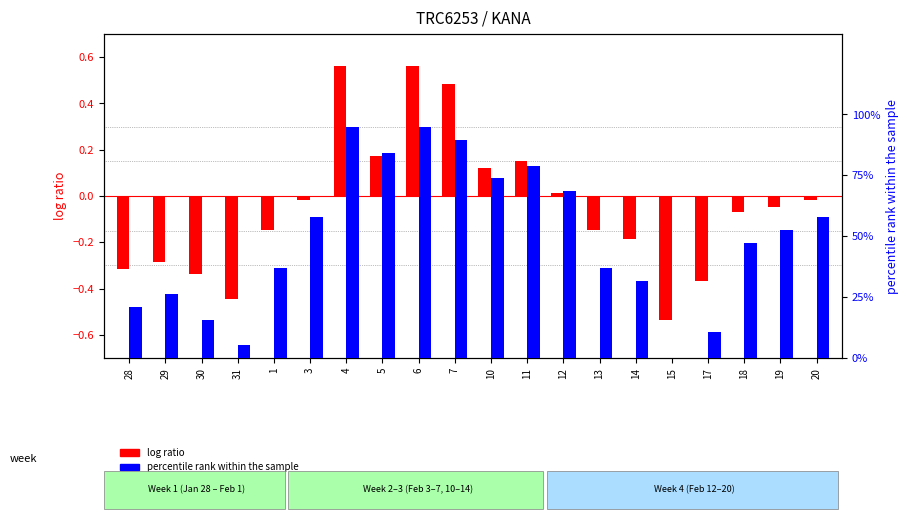

True or false: log ratio has a value of -0.4 at 31.

True